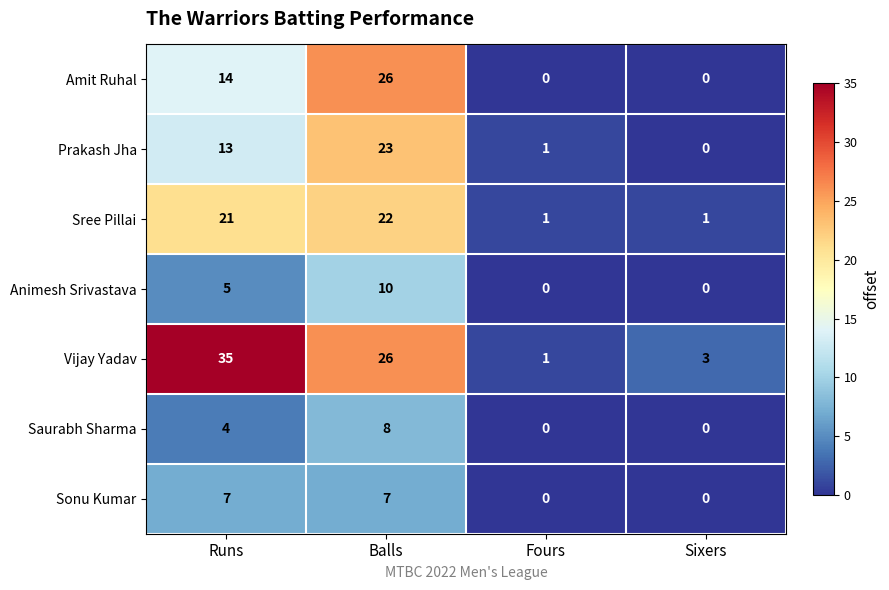

The value of Vijay Yadav at Sixers is 3. True or false?

True